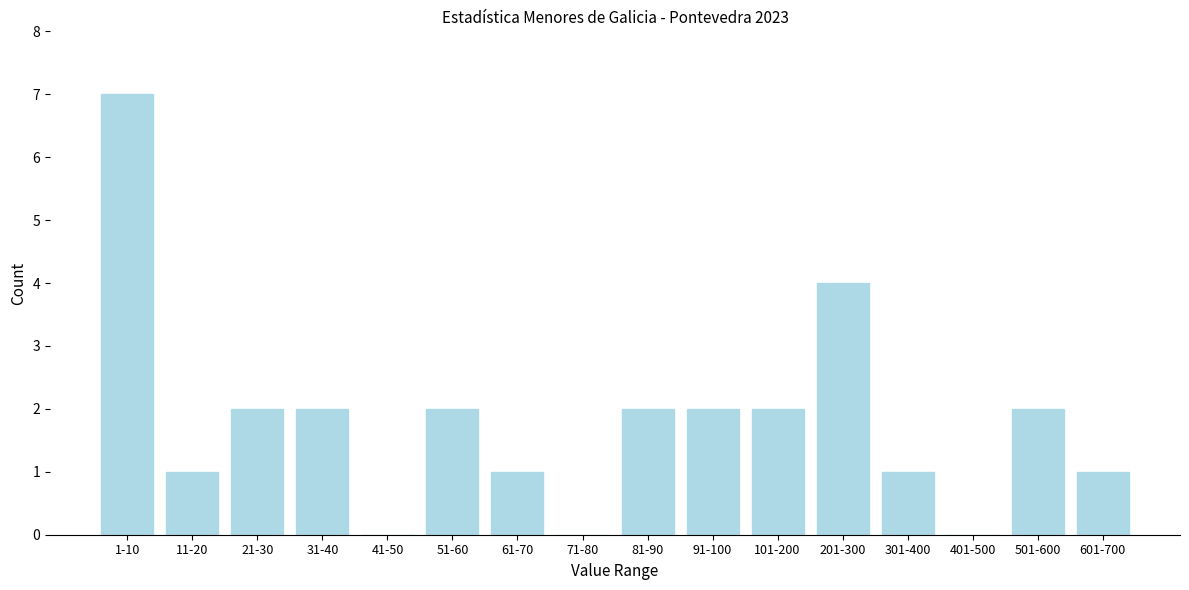

Reading left to right, transcribe all the data shown in this chart.

1-10=7	11-20=1	21-30=2	31-40=2	41-50=0	51-60=2	61-70=1	71-80=0	81-90=2	91-100=2	101-200=2	201-300=4	301-400=1	401-500=0	501-600=2	601-700=1